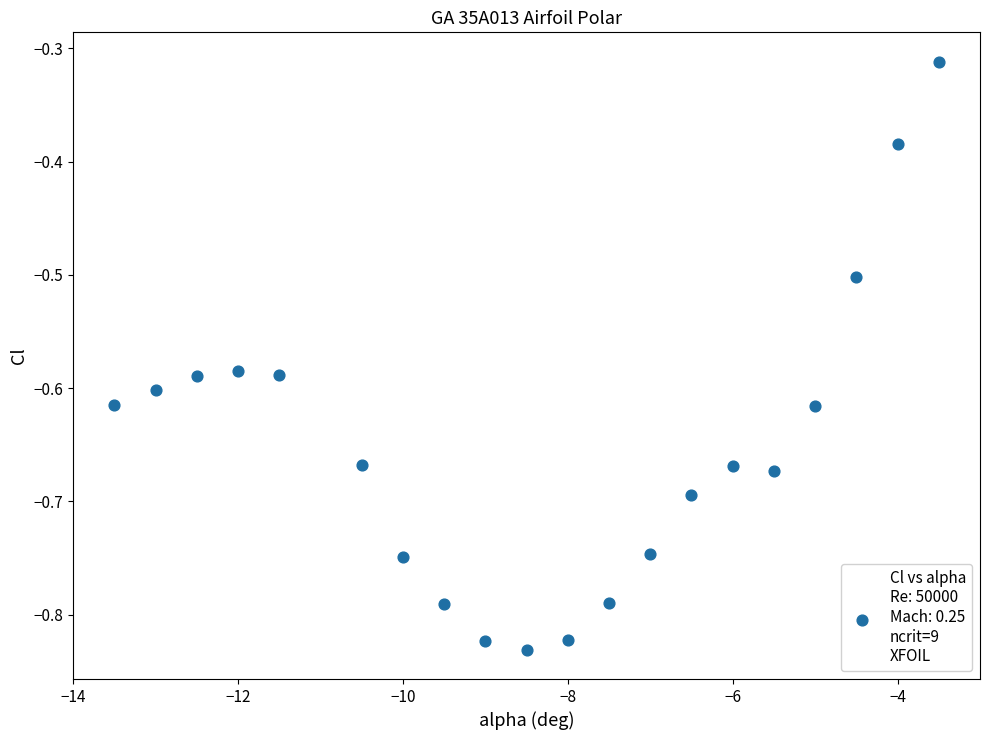

What is the range of Y values (max minus min)?

0.5